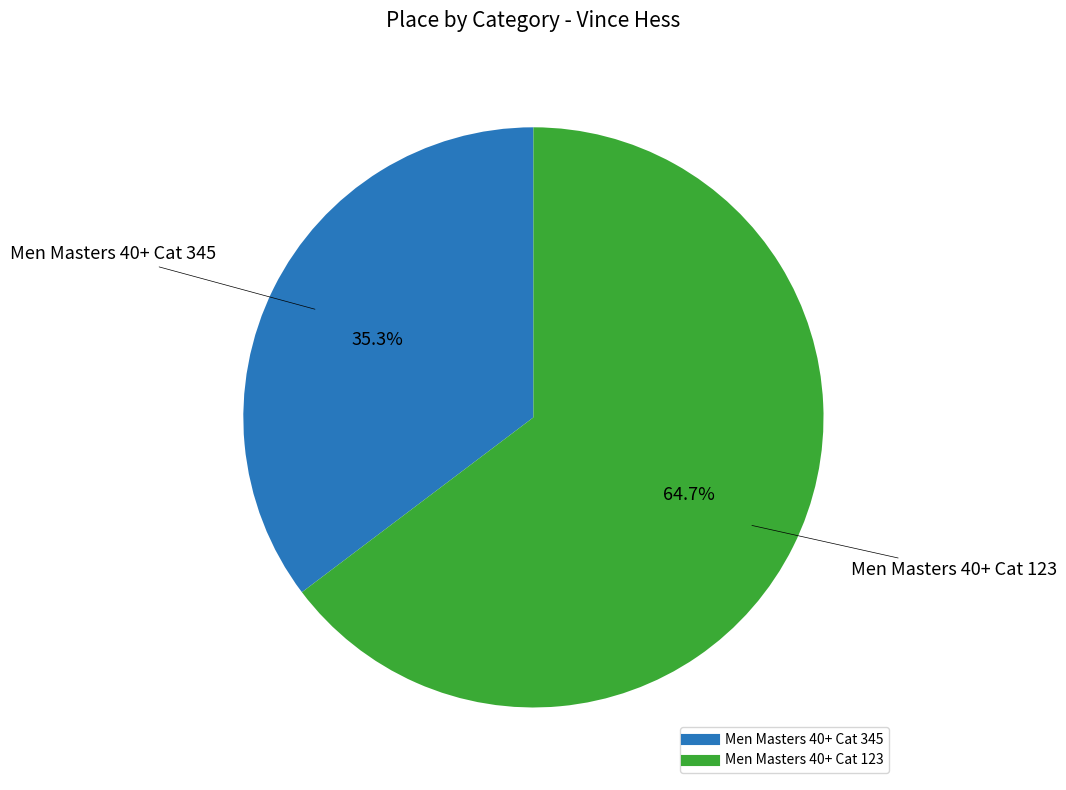

Which category has the smallest portion of the pie?

Men Masters 40+ Cat 345